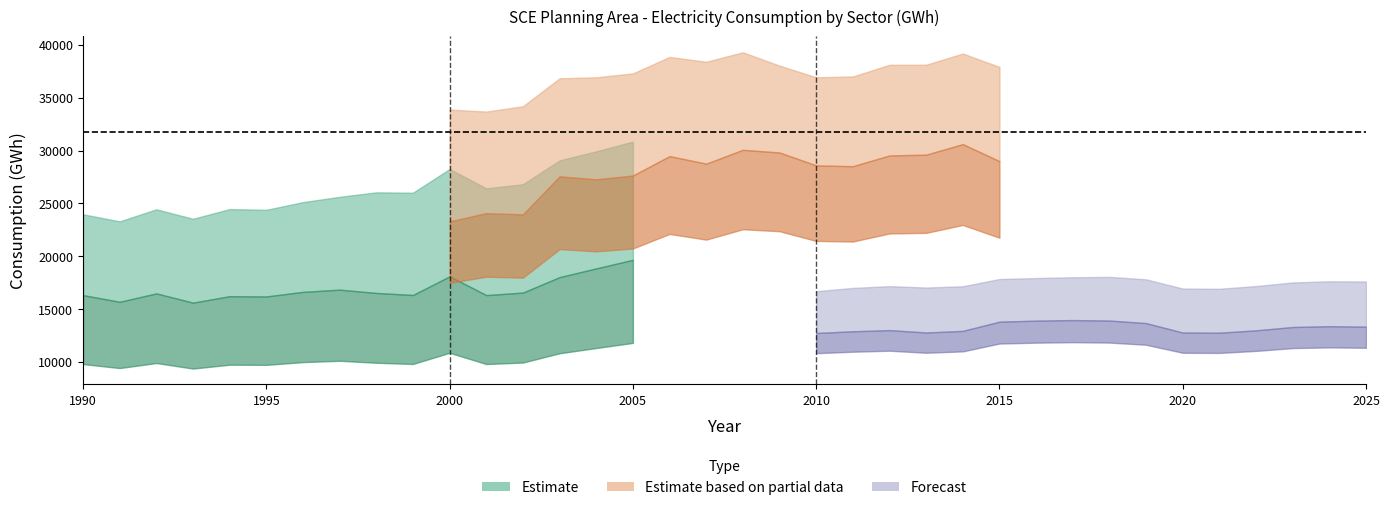

At which category does Residential reach its first local valley?

1991